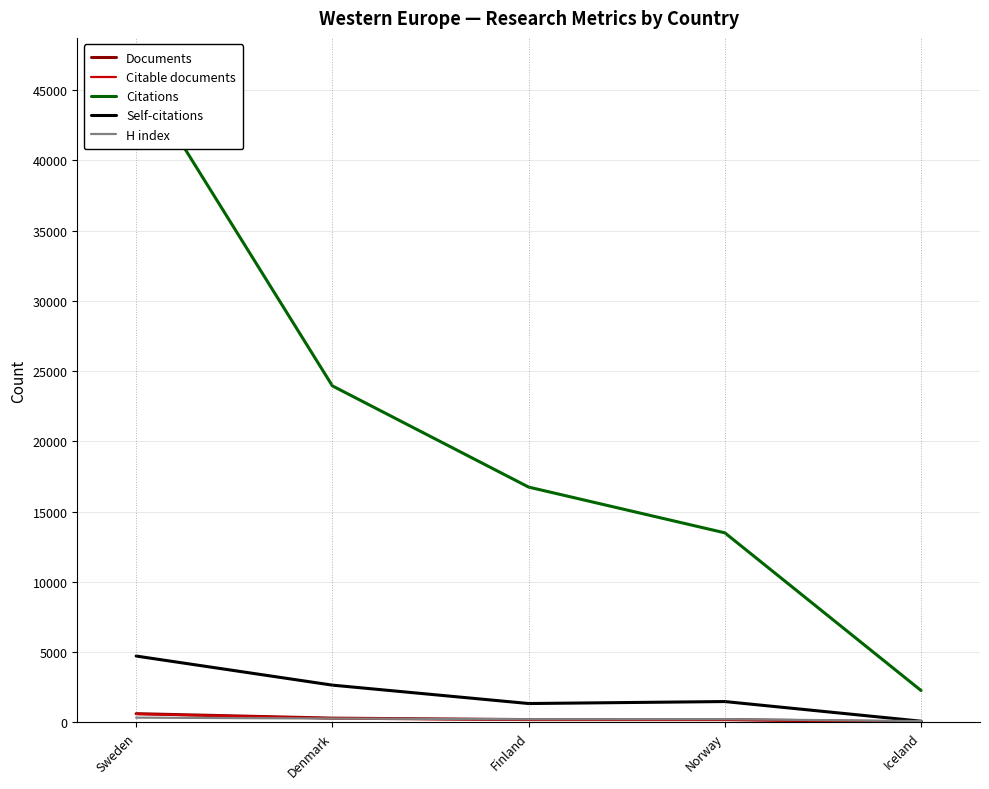

Which series has the largest total across all categories?

Citations